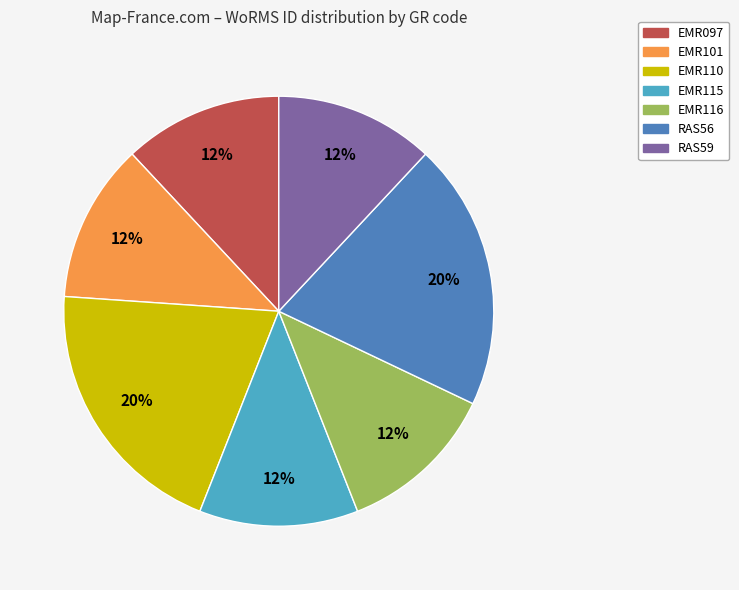

Count the number of slices in the pie.

7